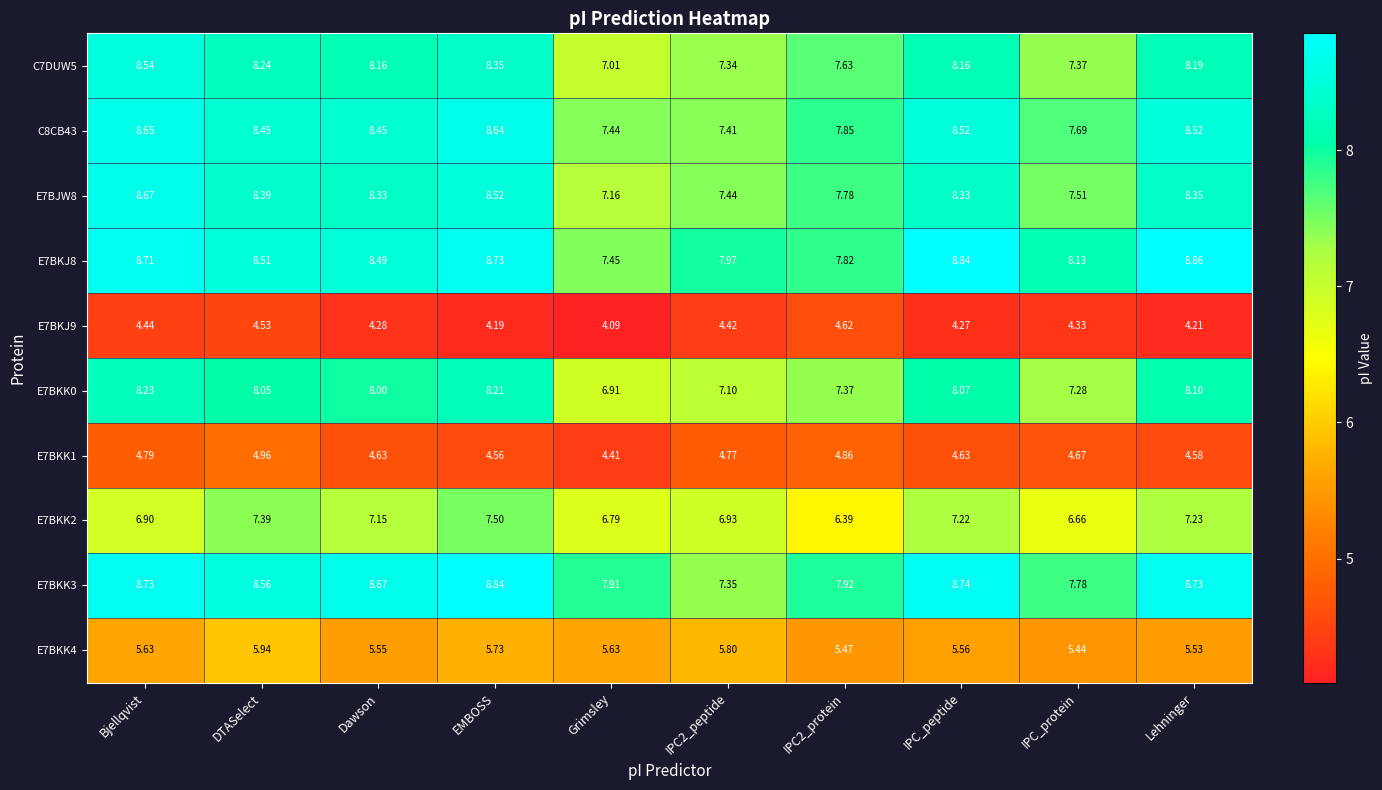

At which label is E7BKJ9 closest to 4?

Grimsley